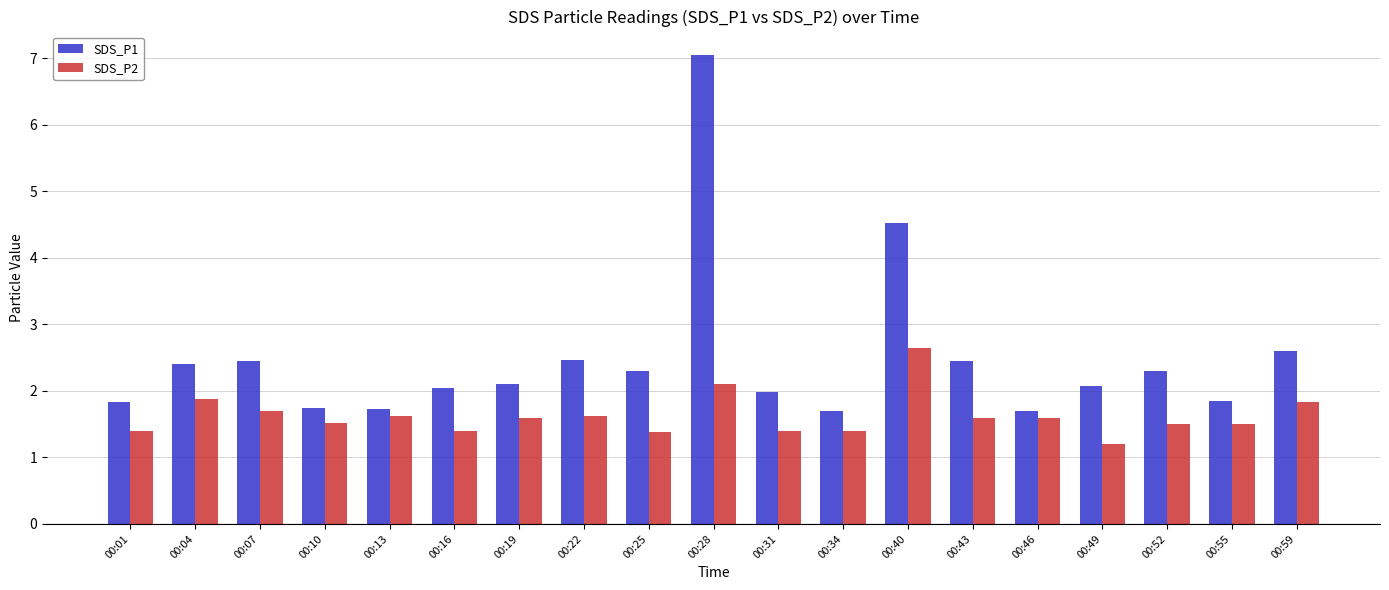

What is the total value across all series at 00:13?

3.4